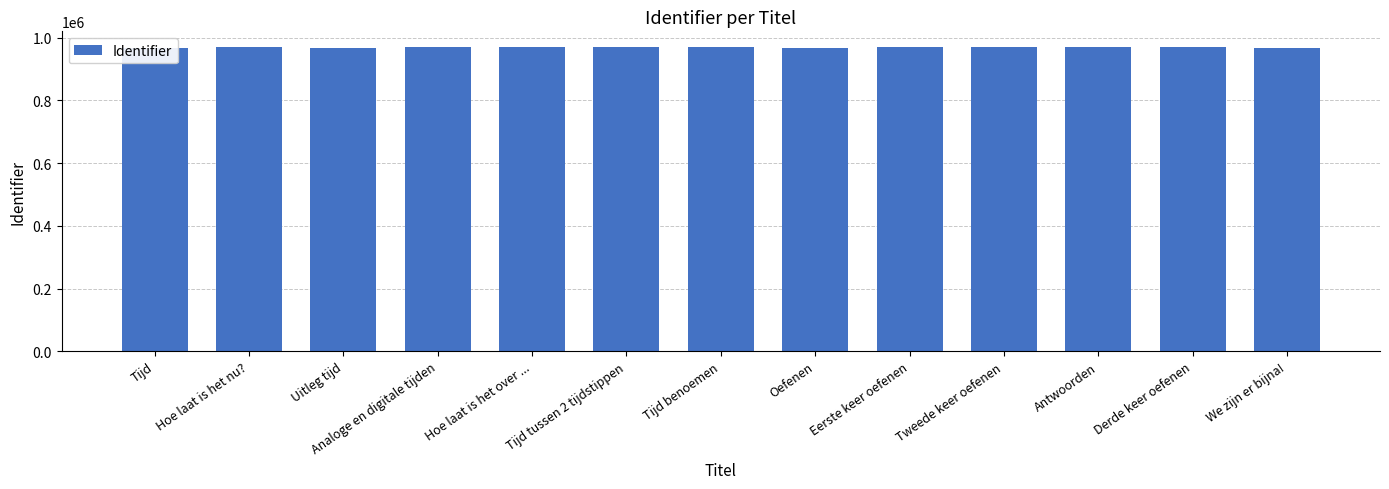

What is the change in value from Tijd tussen 2 tijdstippen to Tweede keer oefenen?

+84